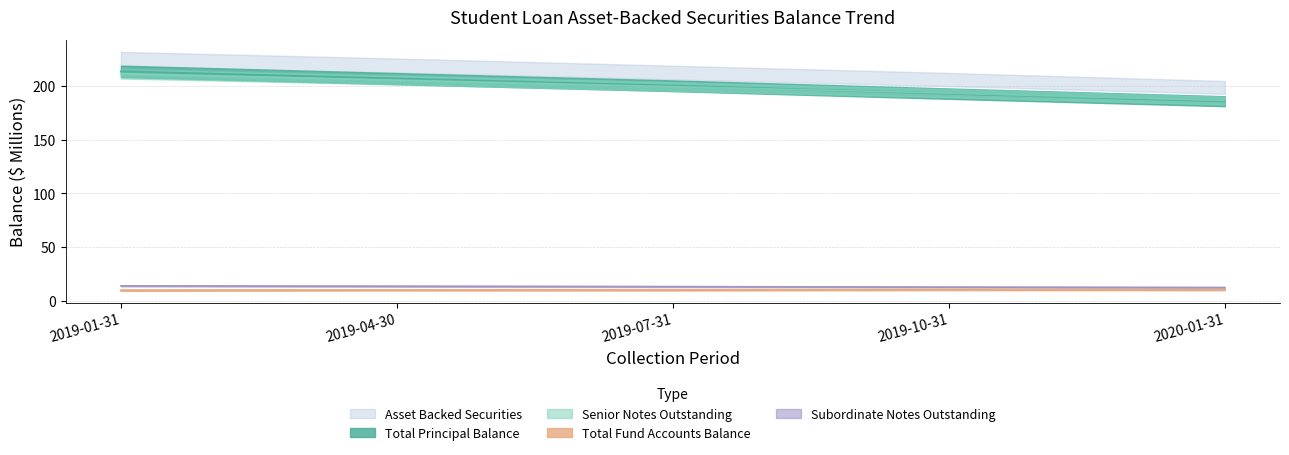

At which label does Subordinate Notes Outstanding first exceed 13?

2019-01-31